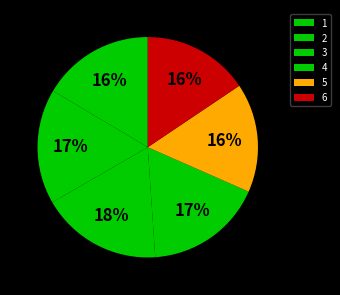

True or false: 4 accounts for 3% of the total.

False